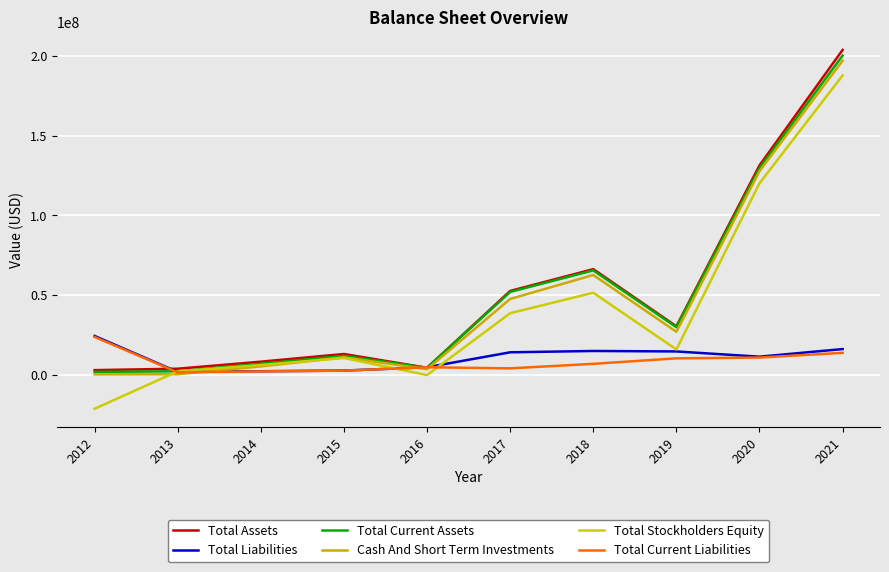

Which series has the largest total across all categories?

Total Assets